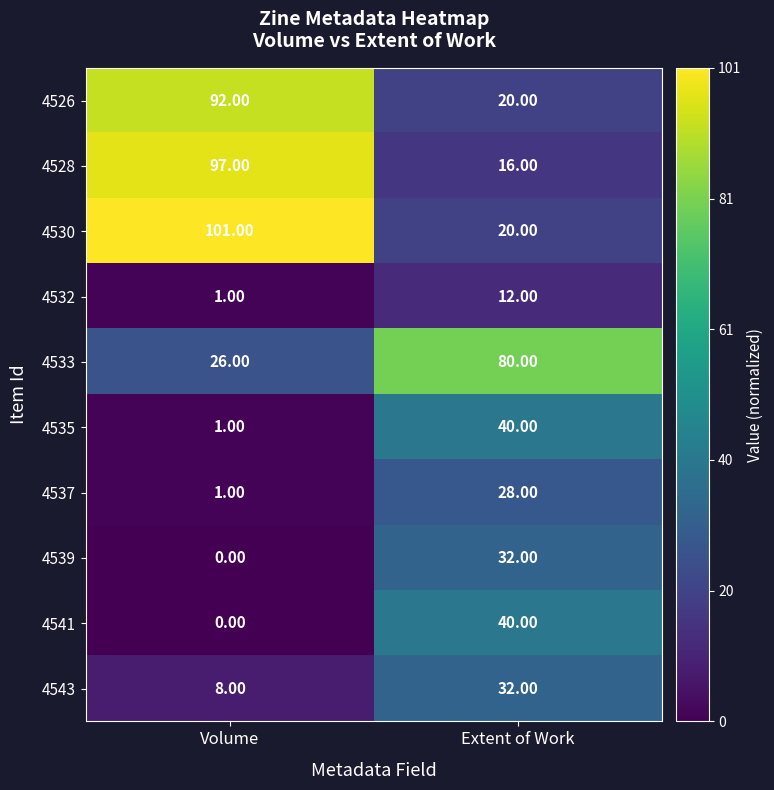

Which label corresponds to the largest value in the chart?

Volume